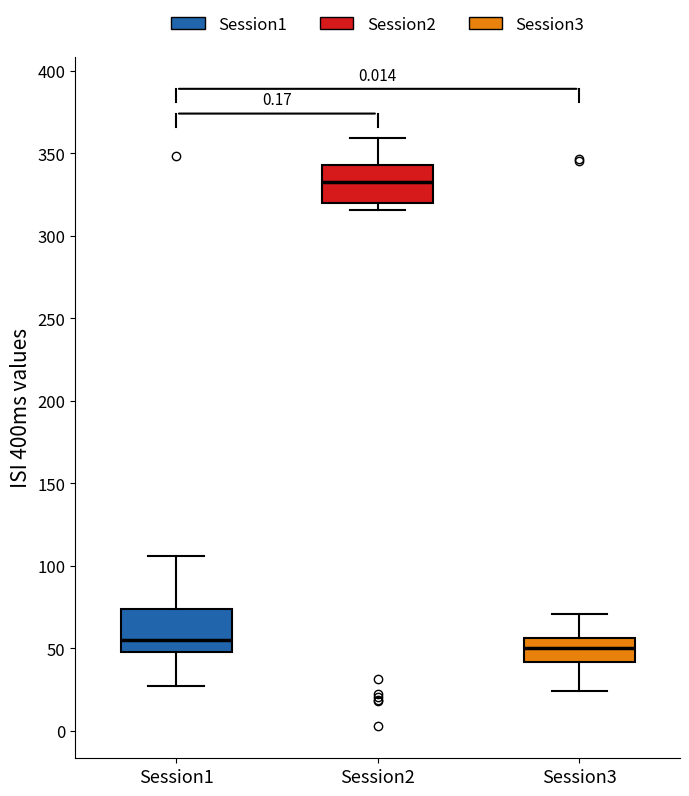

Where does the lower whisker of the box for Session3 end on the y-axis? The values are not printed on the chart, so give them approximately, as read against the axis.

25